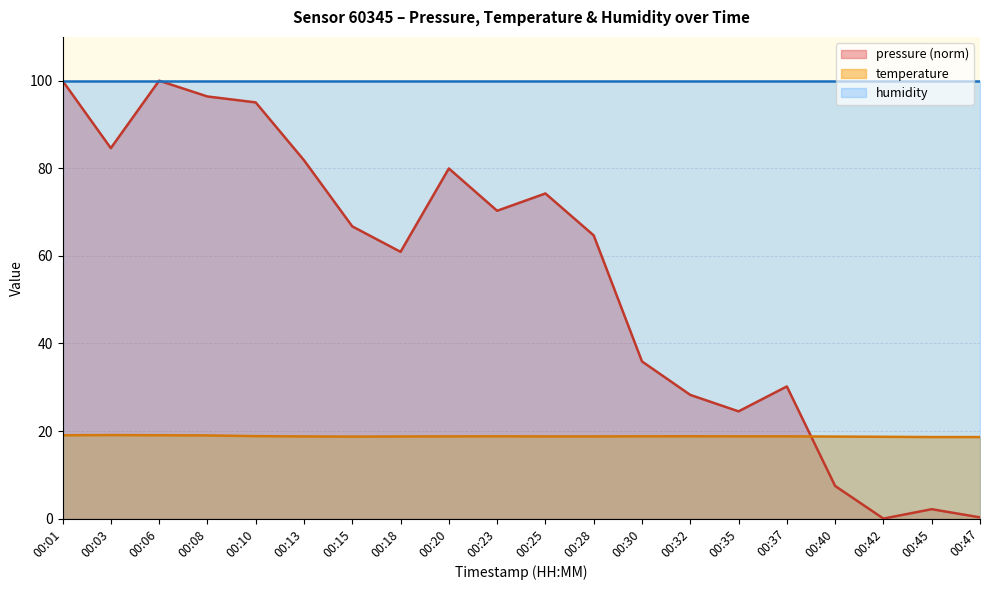

Is it true that temperature equals 18.6 at 00:45?

True